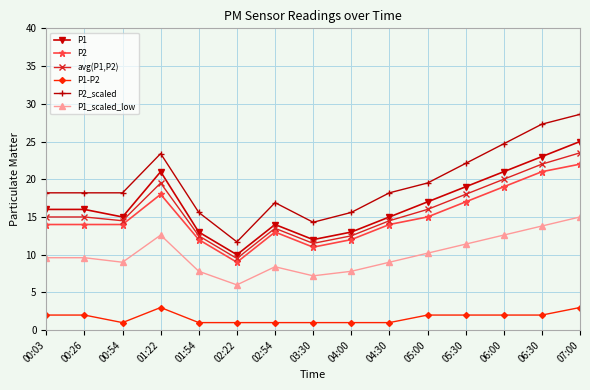

List the series in order of their peak value, lowest first.

P1-P2, P1_scaled_low, P2, avg(P1,P2), P1, P2_scaled